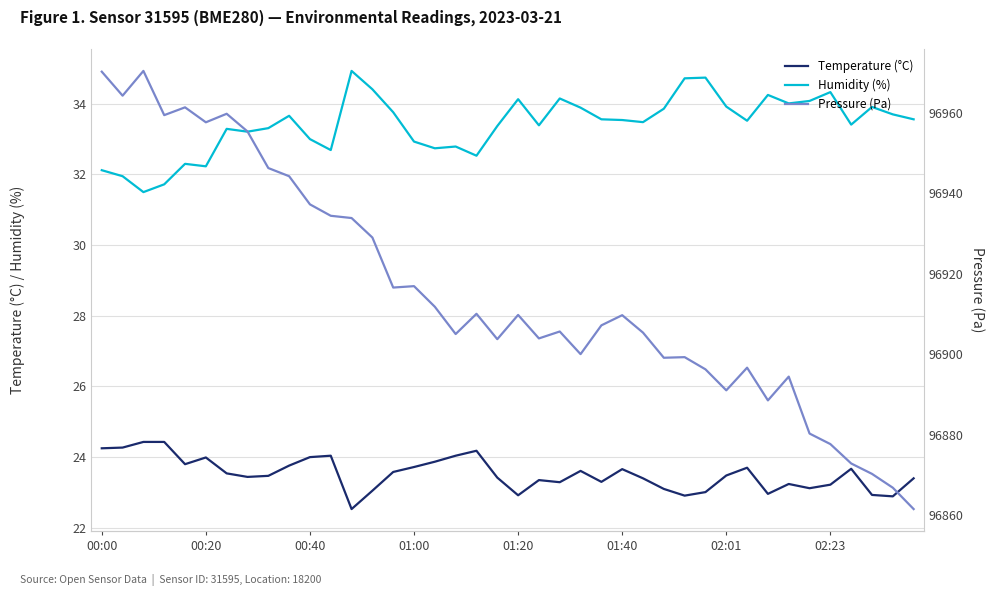

Is this an area chart (filled region under the line)?

No